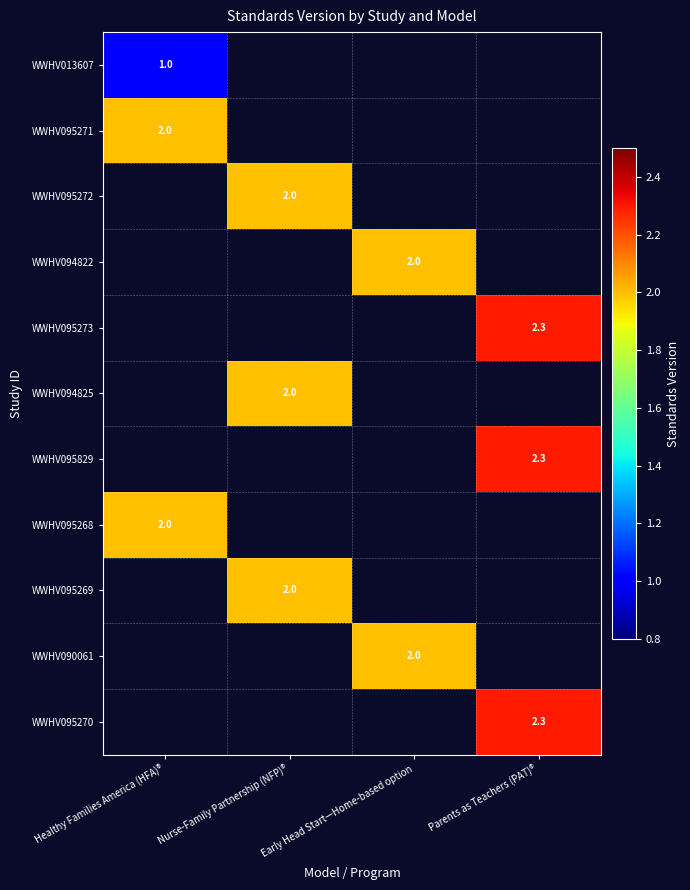

The WWHV095273 series shows 4.1 at Parents as Teachers (PAT)®. True or false?

False